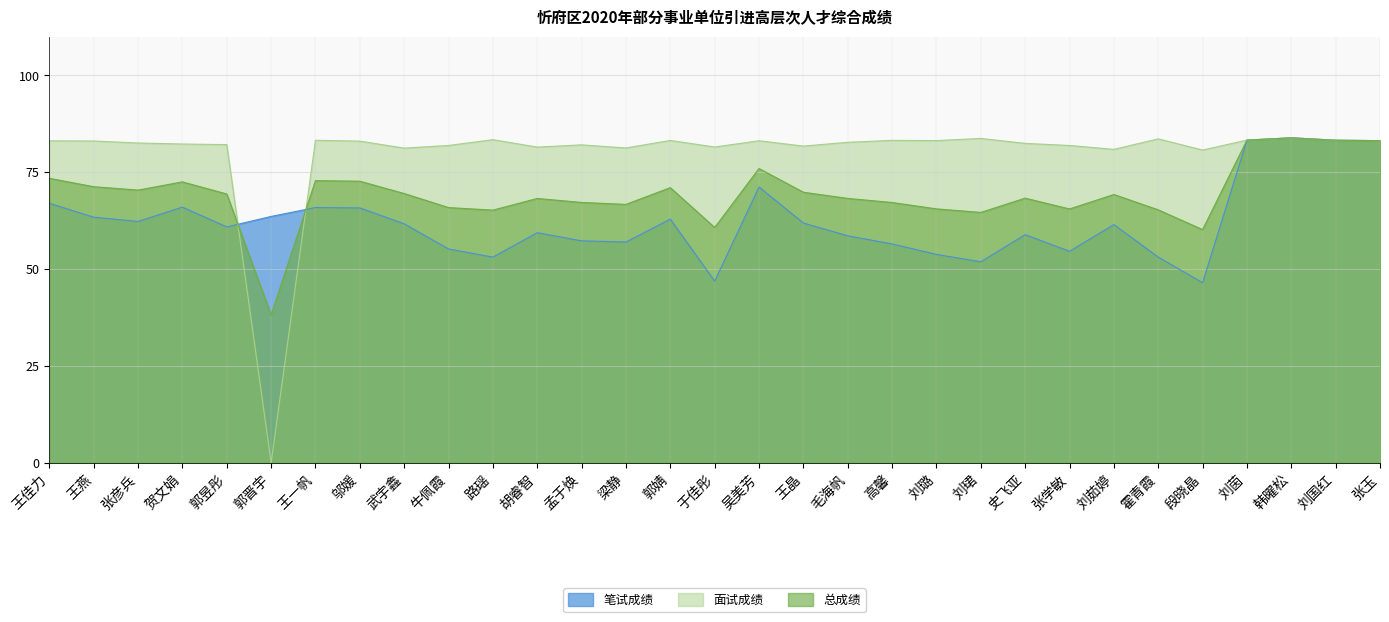

At which category is the sum across all series the highest?

韩曜松